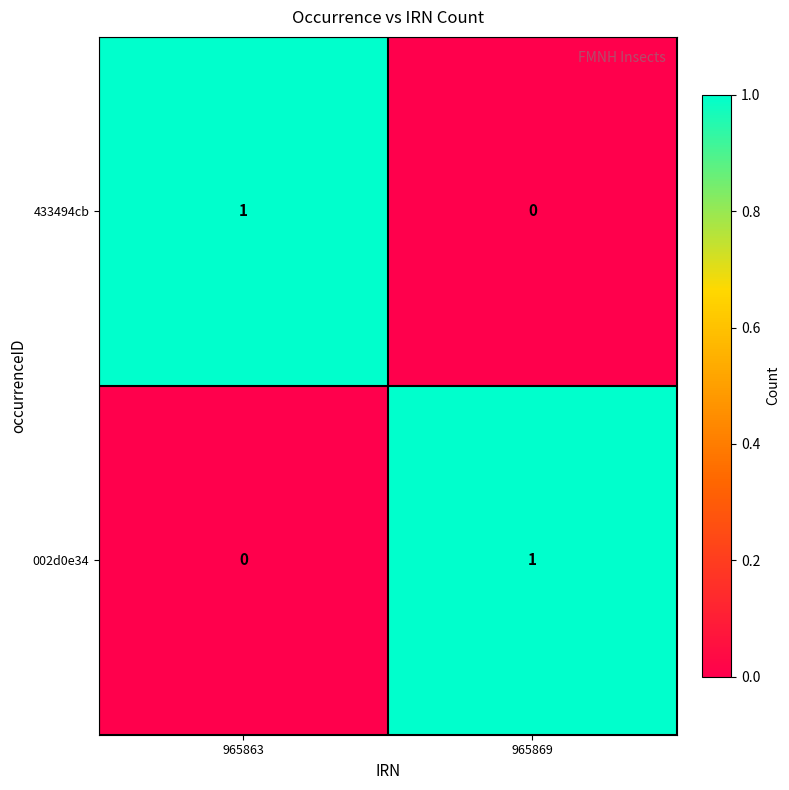

Rank the series at 965869 from highest to lowest value.

002d0e34, 433494cb